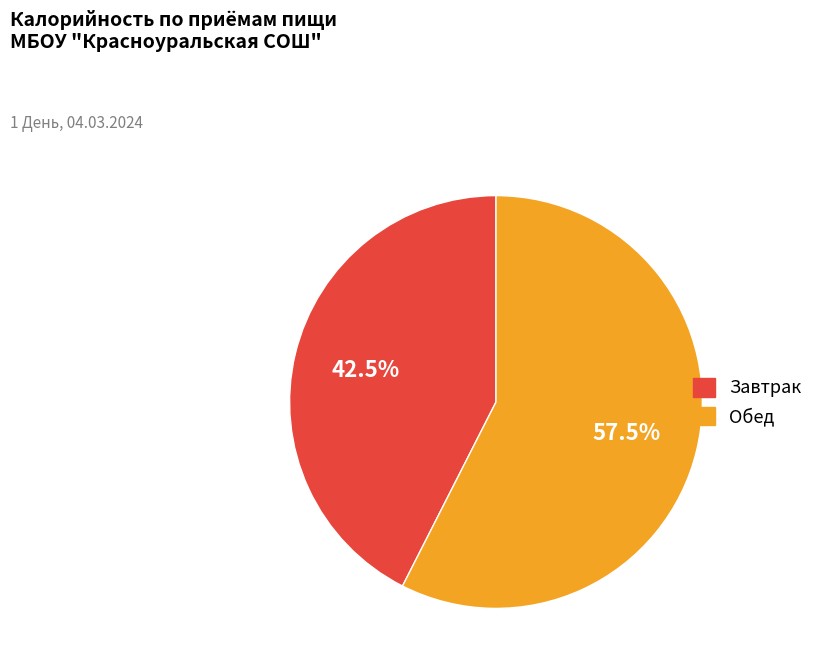

How many segments does this pie chart have?

2